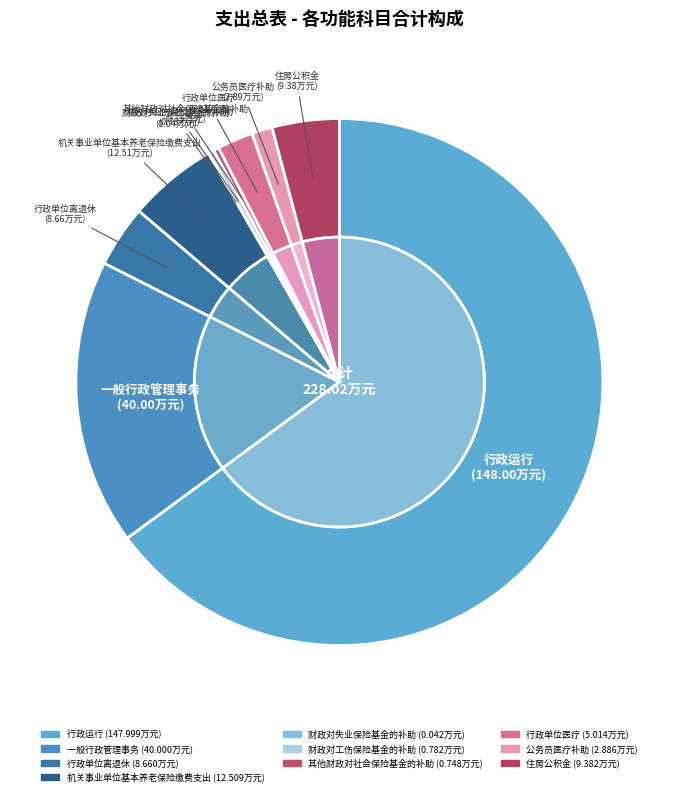

Between 公务员医疗补助 and 一般行政管理事务, which is larger?

一般行政管理事务